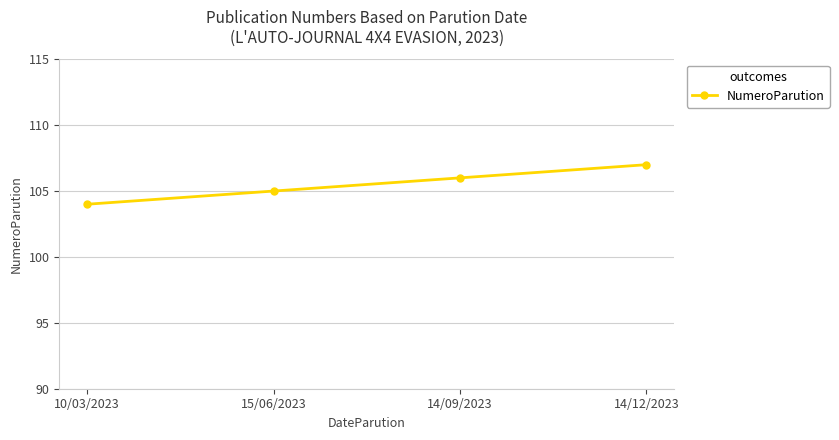

What is the maximum value shown in the chart?

107